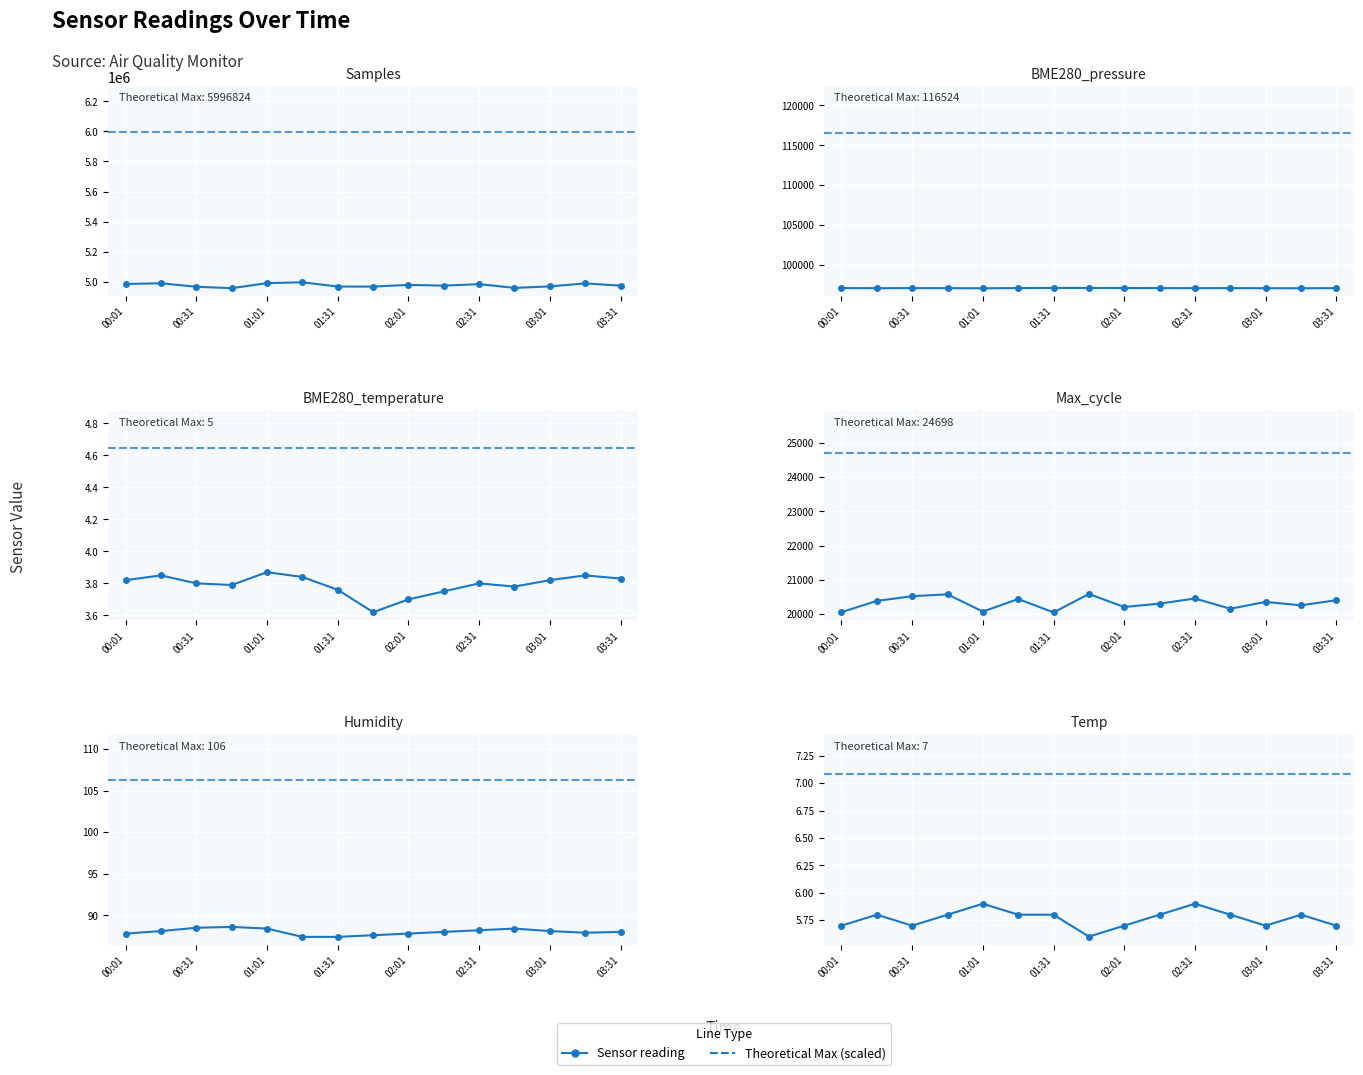

In Max_cycle, how many points are lower than both neighbors (excluding endpoints)?

5